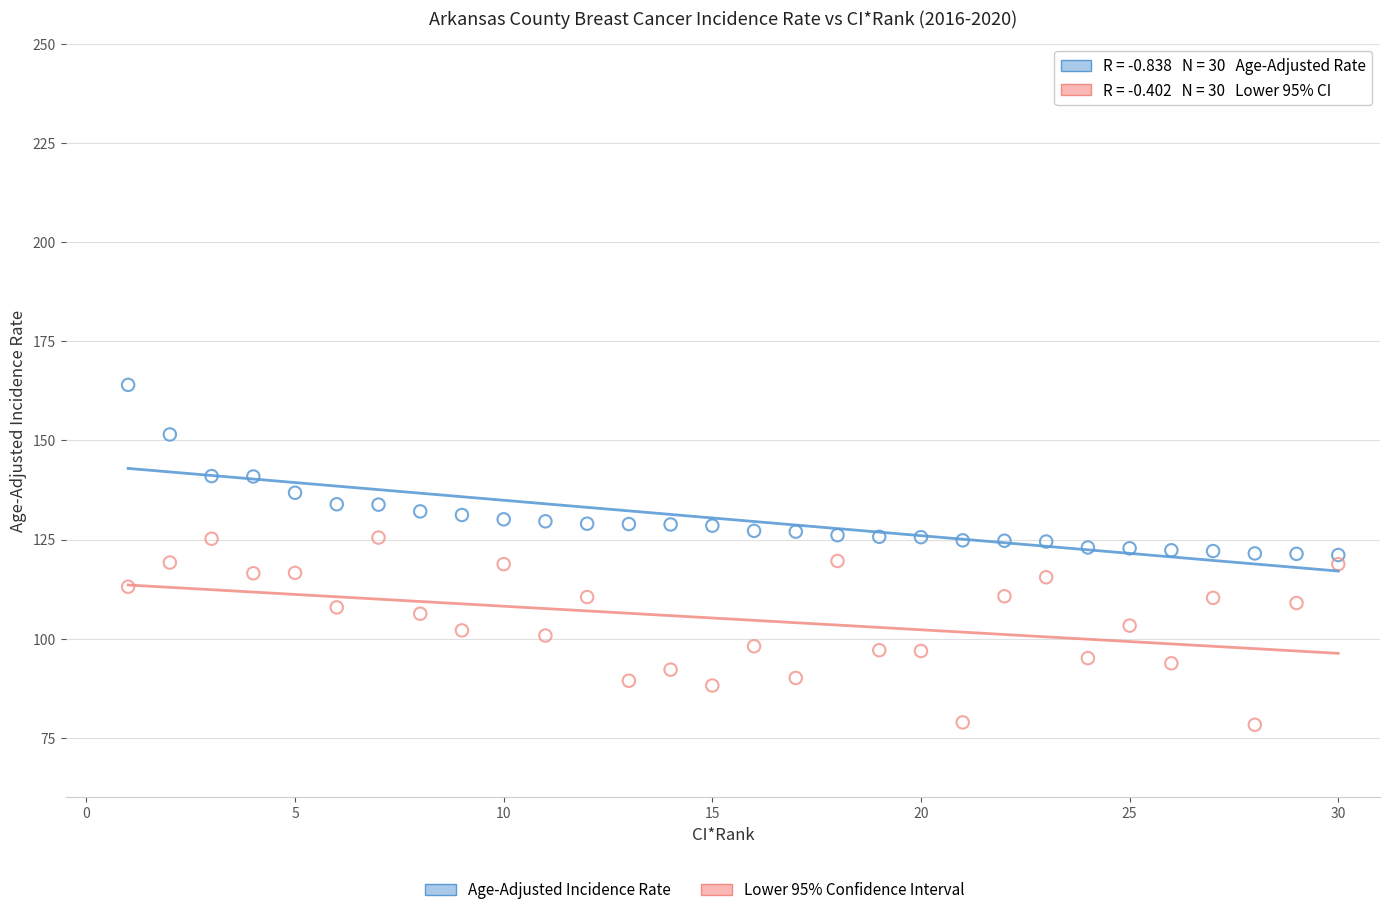

Across all data points, what is the range of X values (max minus min)?

29.0